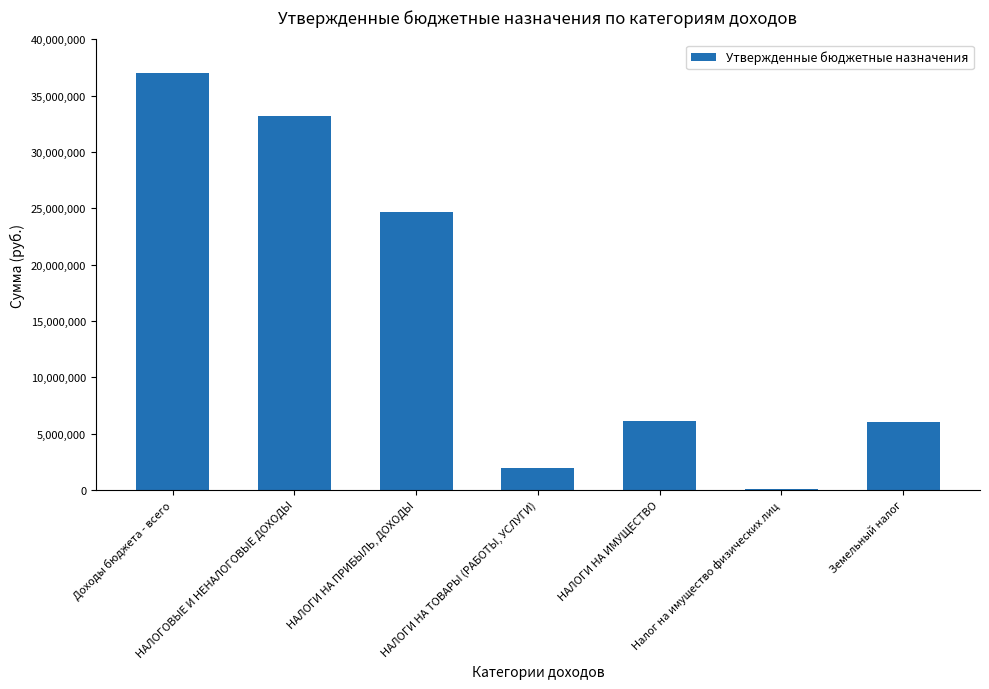

Between НАЛОГИ НА ПРИБЫЛЬ, ДОХОДЫ and НАЛОГИ НА ТОВАРЫ (РАБОТЫ, УСЛУГИ), which is larger?

НАЛОГИ НА ПРИБЫЛЬ, ДОХОДЫ